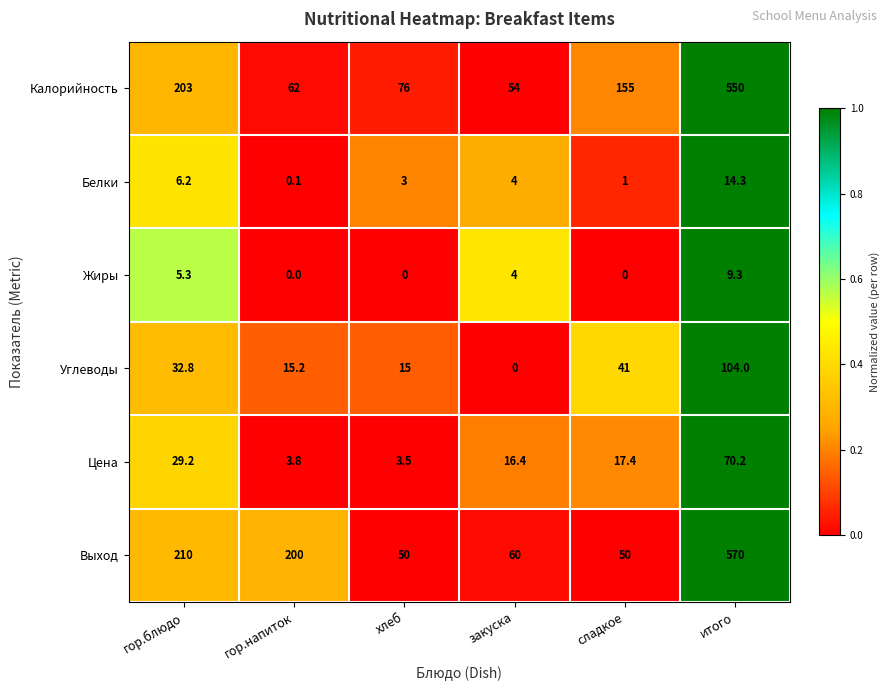

The Белки series shows 14.3 at итого. True or false?

True